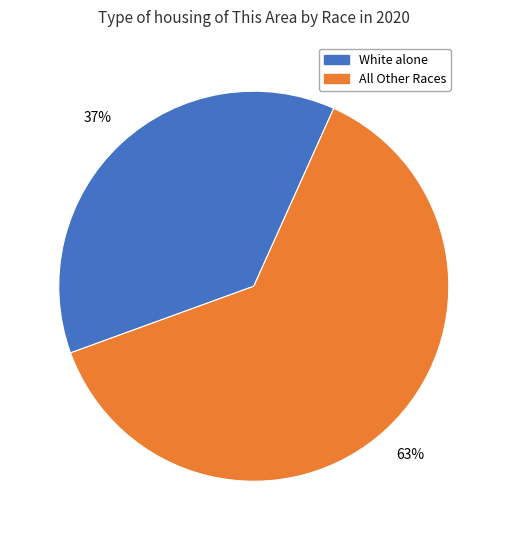

To the nearest percent, what is the average slice percentage?

50%